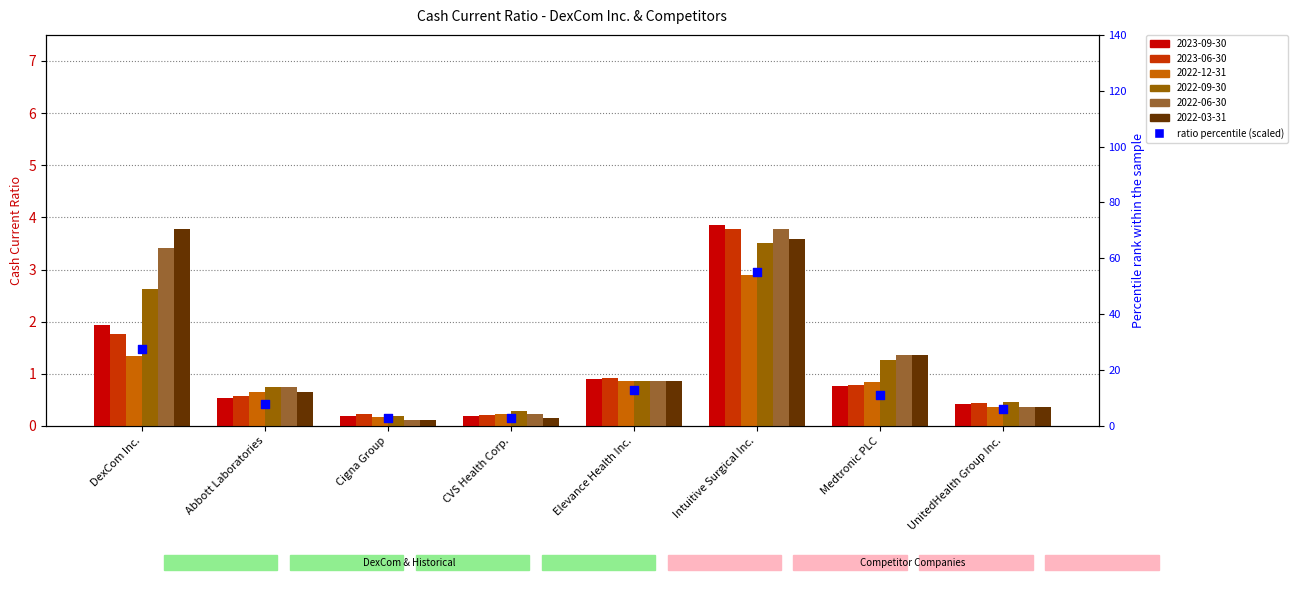

What is the change in value from DexCom Inc. to Elevance Health Inc.?

-14.7